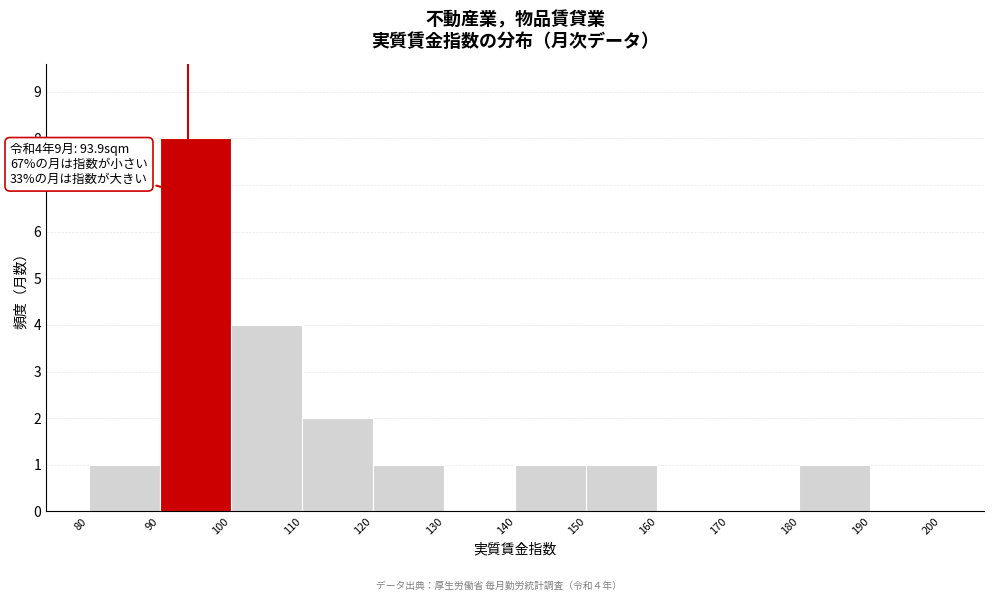

Which range on the x-axis has the tallest bar?

90 to 100